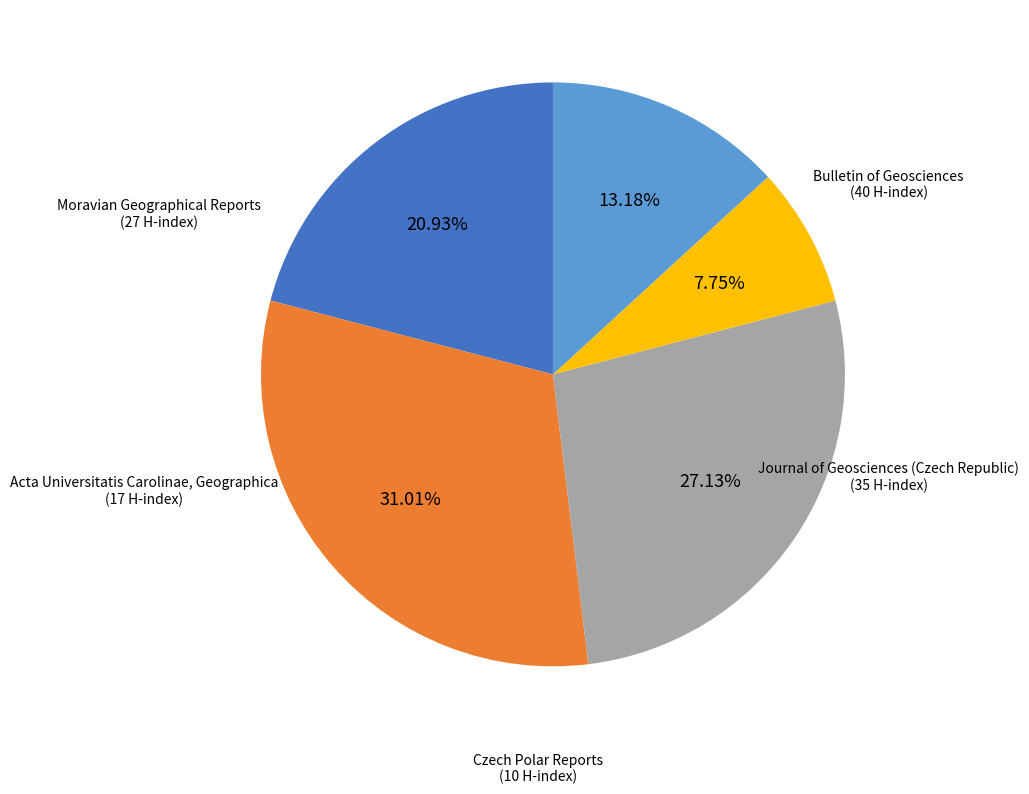

Does Czech Polar Reports account for over 50% of the chart?

No